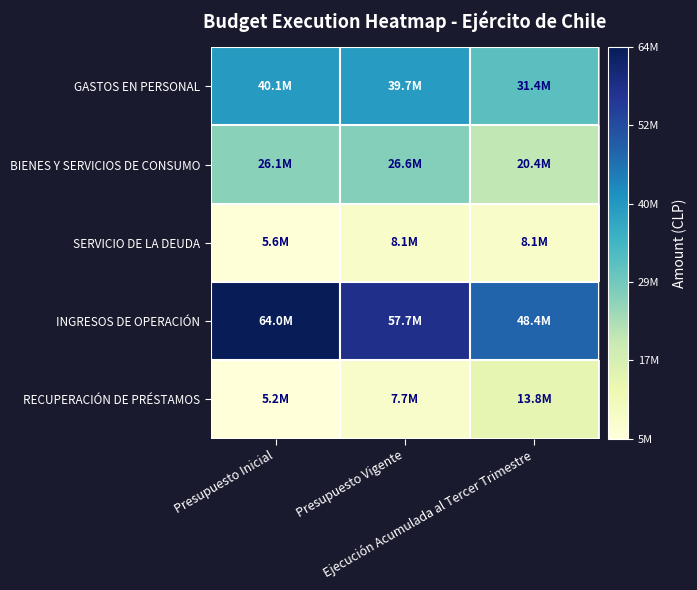

How many distinct data groups are displayed?

5